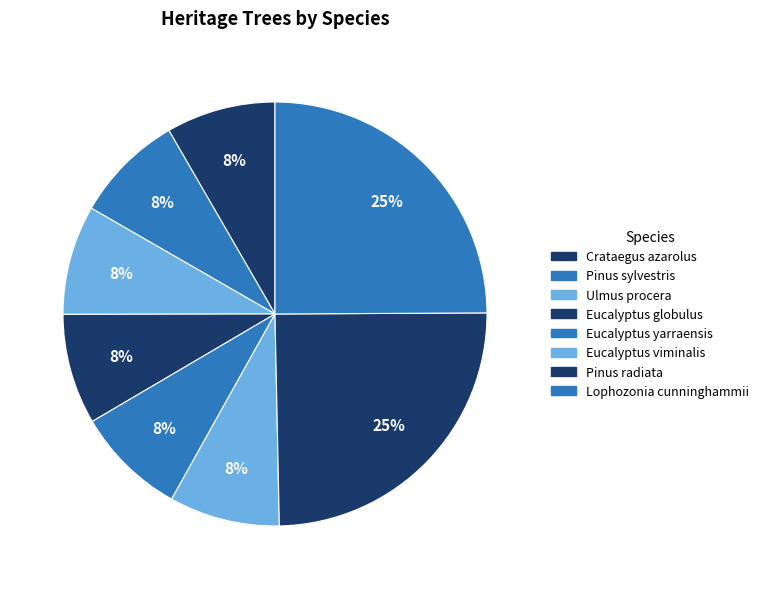

Combined, what portion of the pie is Lophozonia cunninghammii and Eucalyptus viminalis?

33.3%